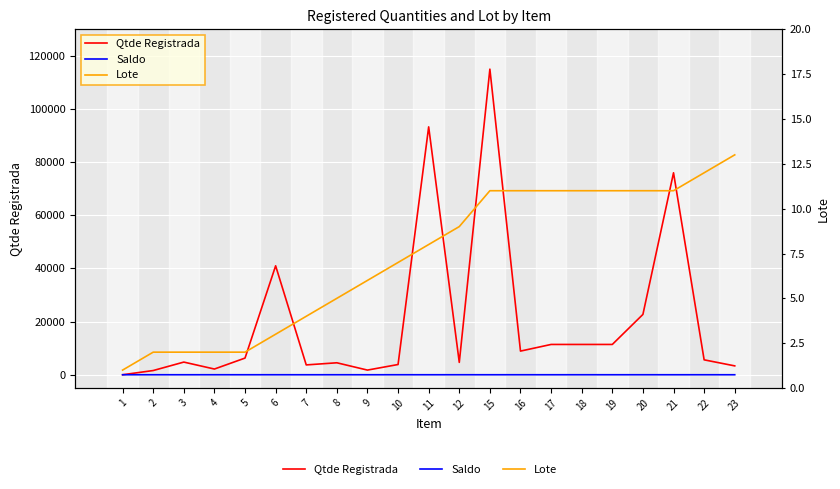

Where is the first local maximum for Saldo?

5